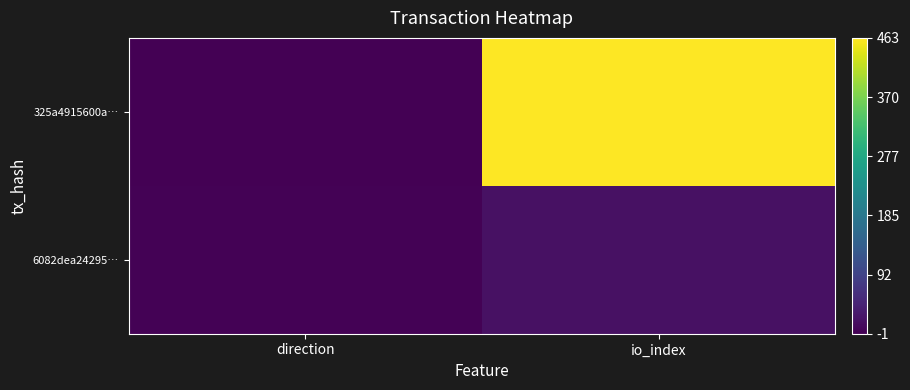

How many distinct data groups are displayed?

2